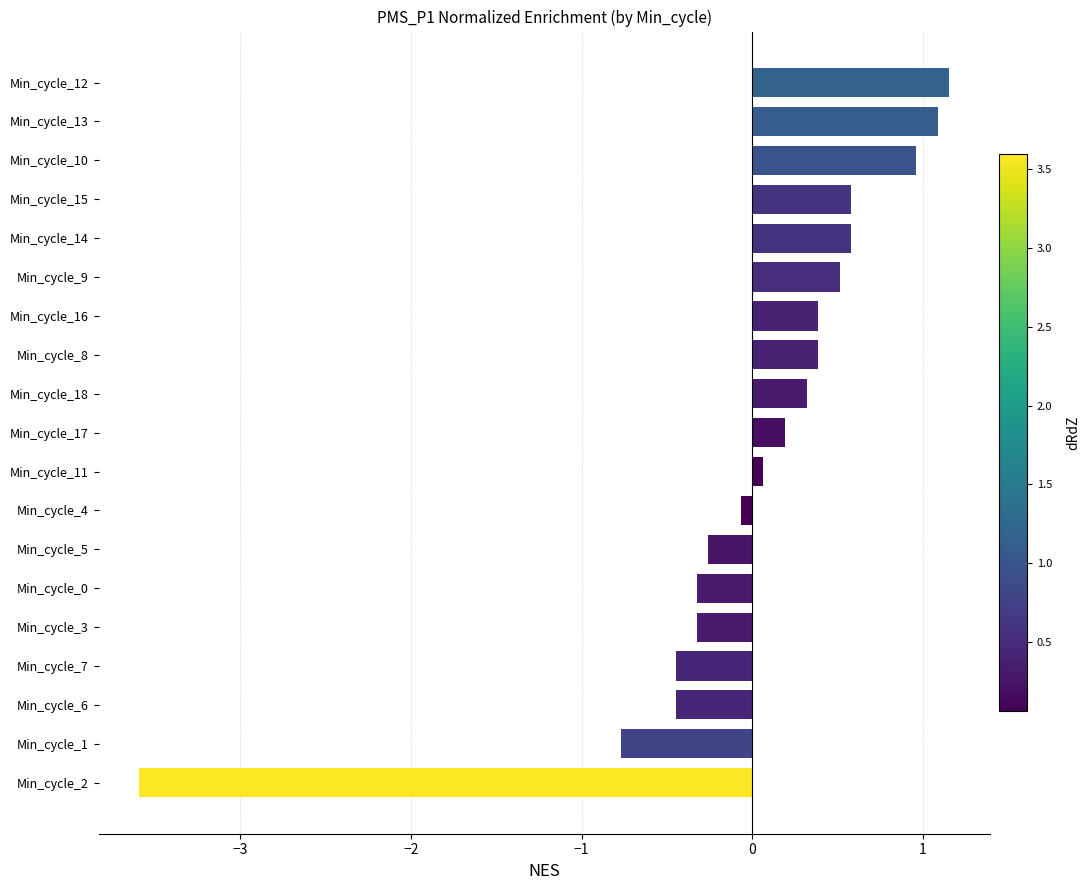

Which has a higher value, Min_cycle_2 or Min_cycle_7?

Min_cycle_7